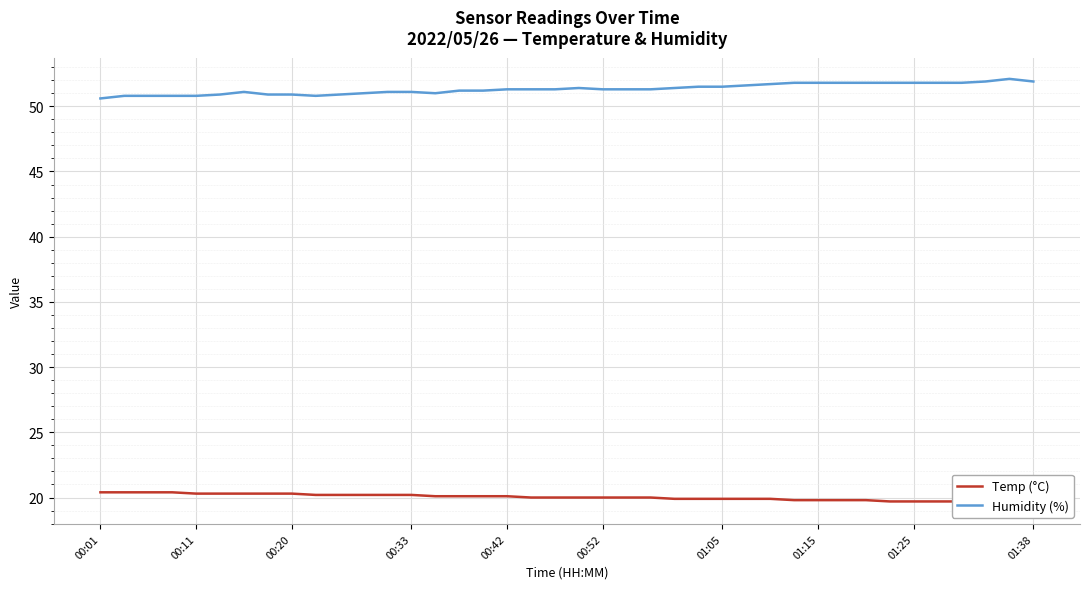

Rank the series by their average value, from highest to lowest.

Humidity (%), Temp (°C)